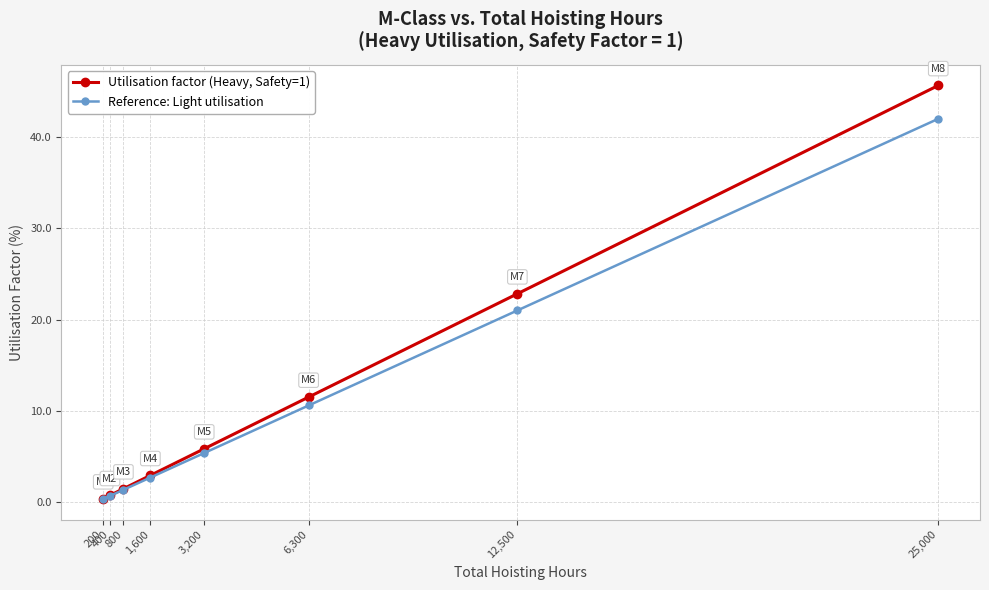

Rank the series by their maximum value, from highest to lowest.

Utilisation factor (Heavy, Safety=1), Reference: Light utilisation